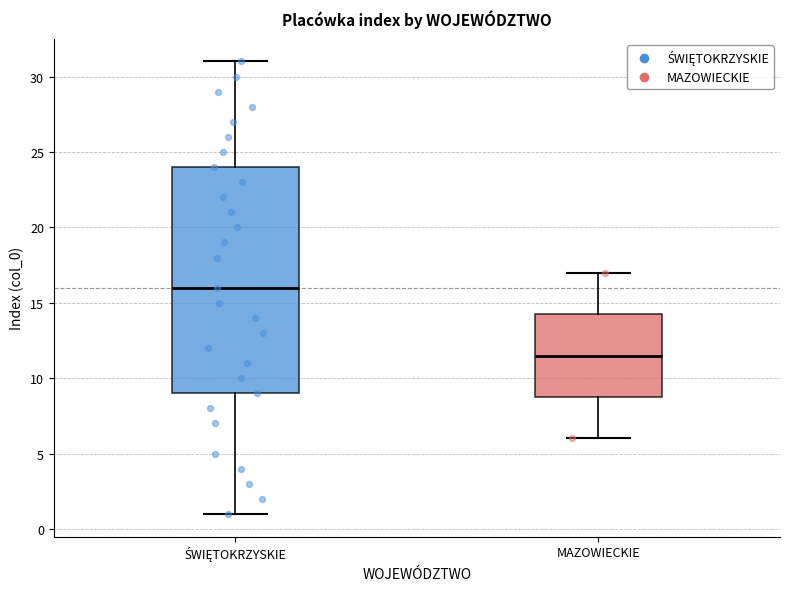

Which box is the tallest, from its lower edge to its upper edge?

ŚWIĘTOKRZYSKIE